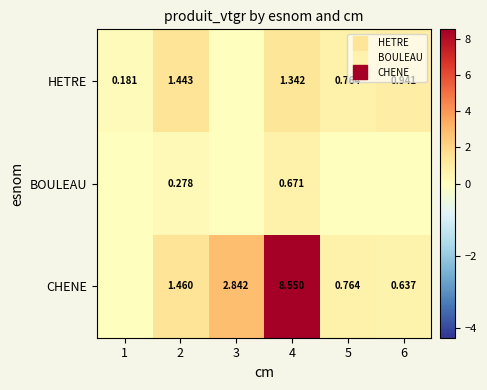

What is the difference between the highest and lowest values at 5?

0.8